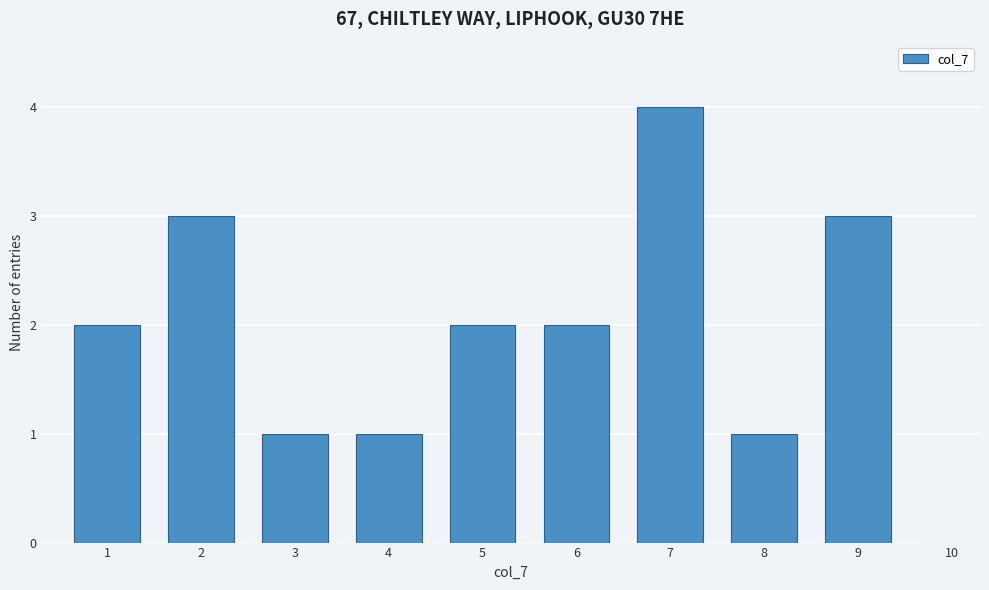

Reading left to right, extract all data points from this chart.

1=2	2=3	3=1	4=1	5=2	6=2	7=4	8=1	9=3	10=0